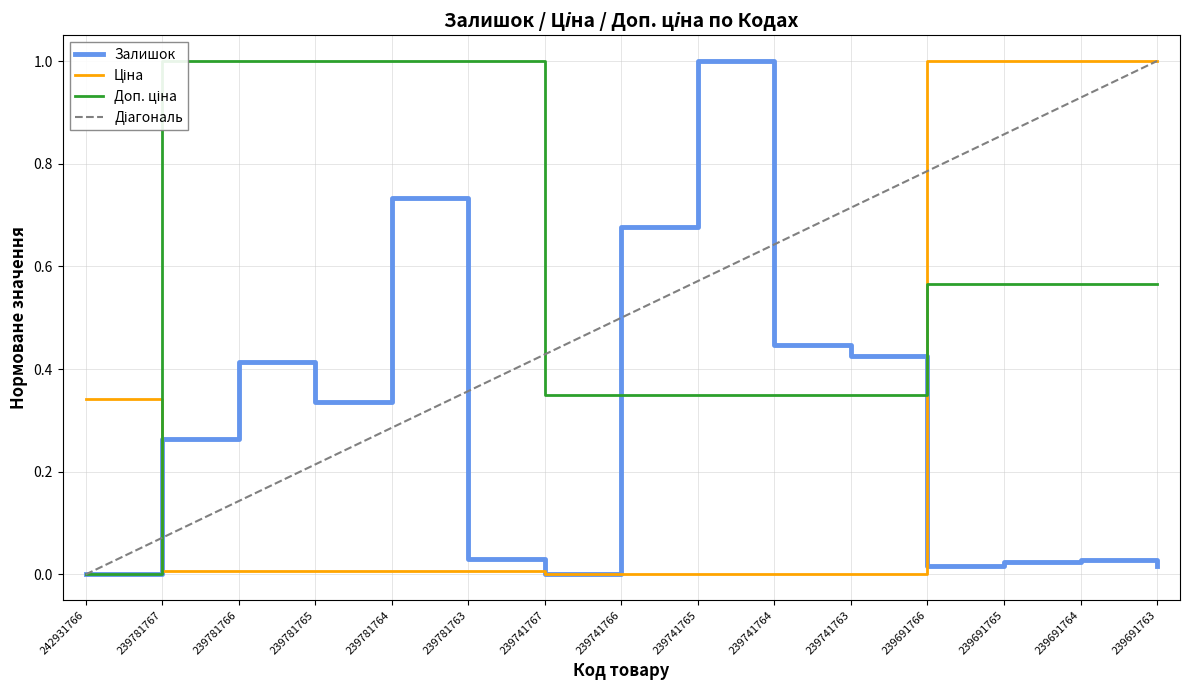

True or false: Залишок has a value of 0.5 at 239781767.

False